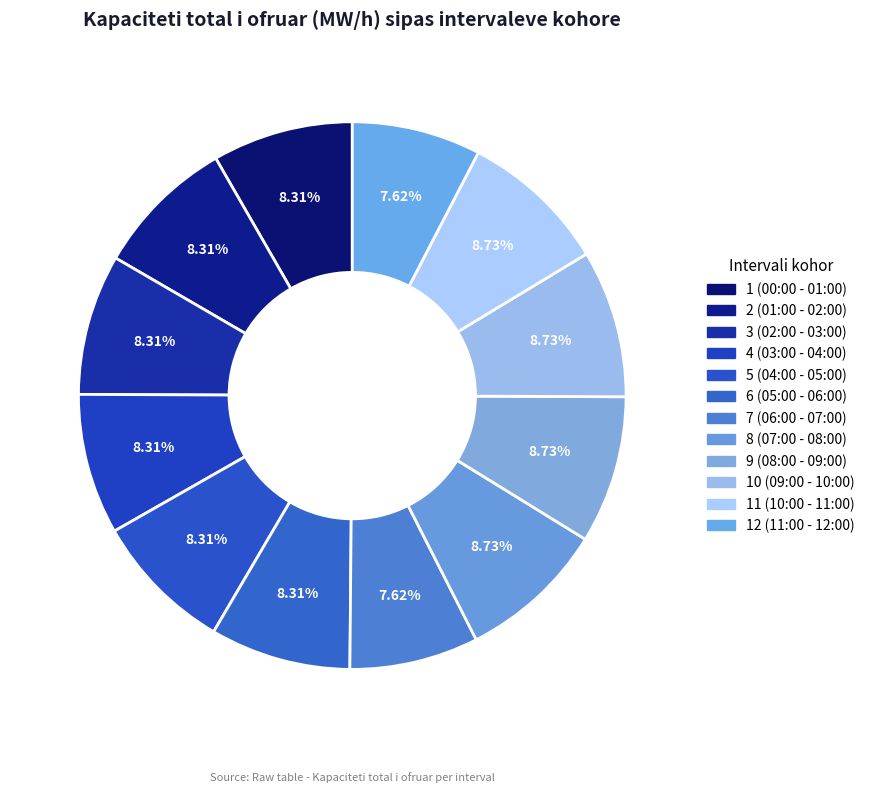

How many slices are in this pie chart?

12